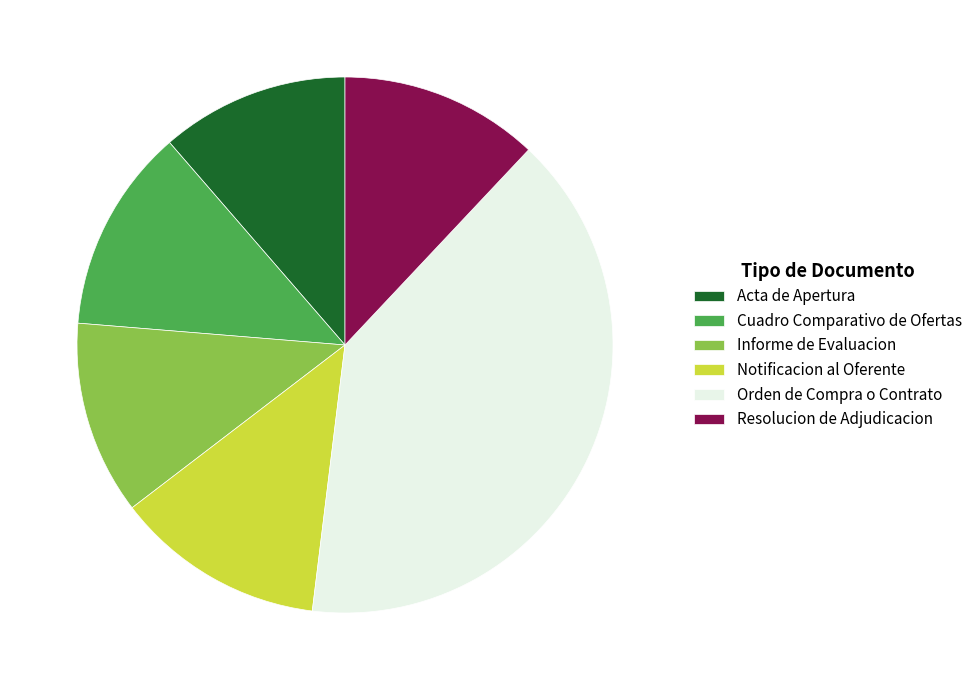

The Orden de Compra o Contrato slice represents 34% of the pie. True or false?

False